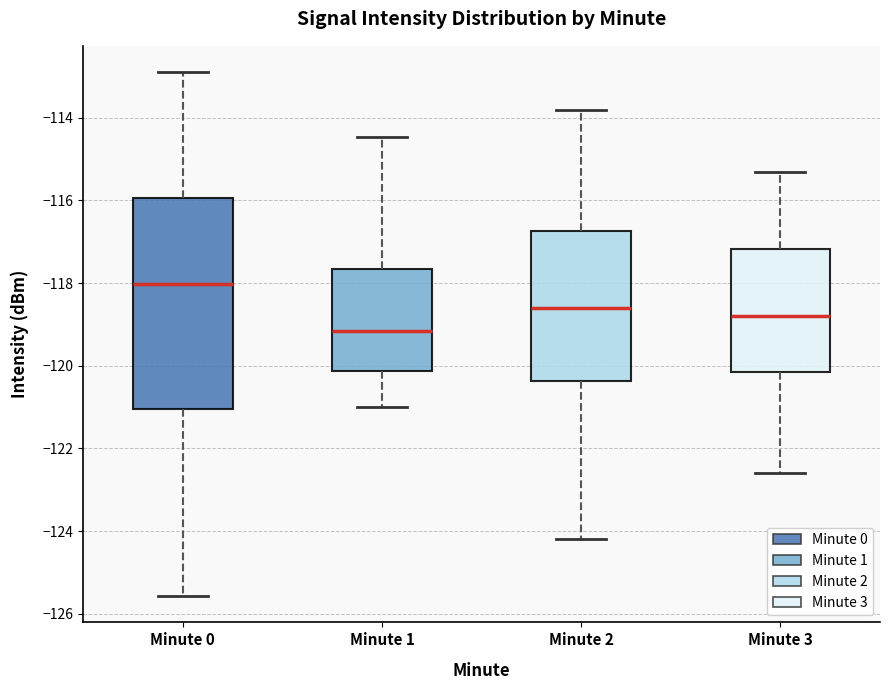

Which box has the lowest median line?

Minute 1